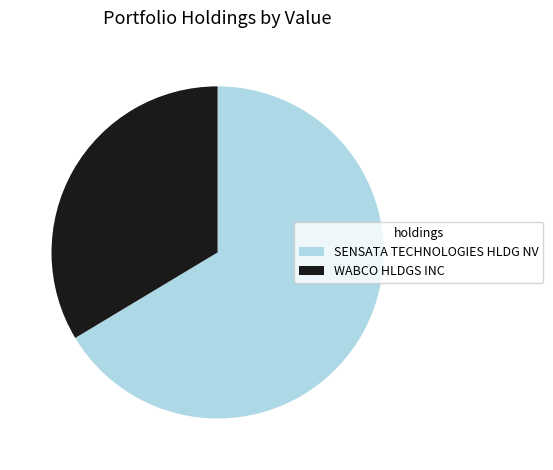

What is the smallest slice in the pie chart?

WABCO HLDGS INC